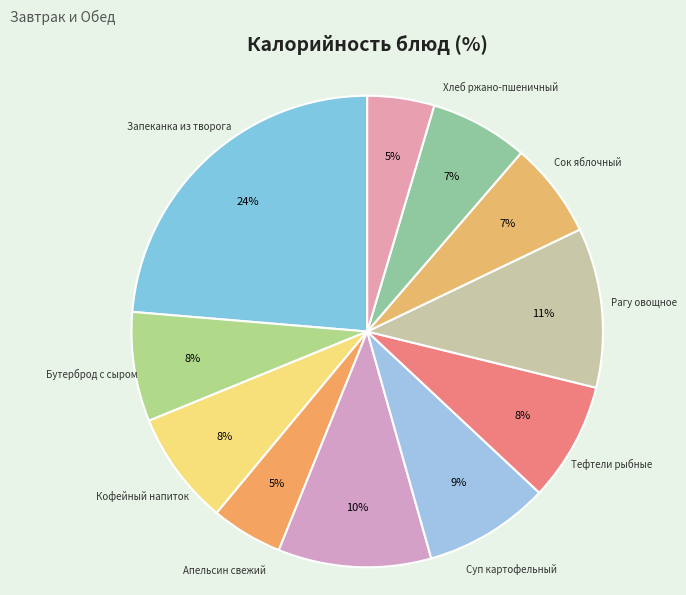

How many slices are in this pie chart?

11